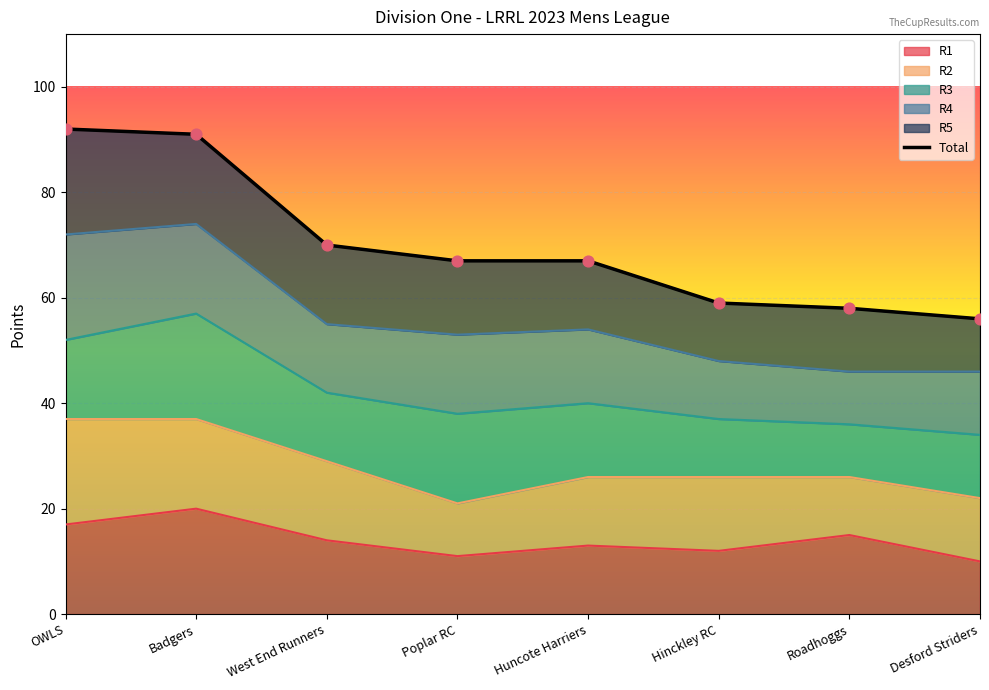

At how many categories does at least one series exceed 24?

8